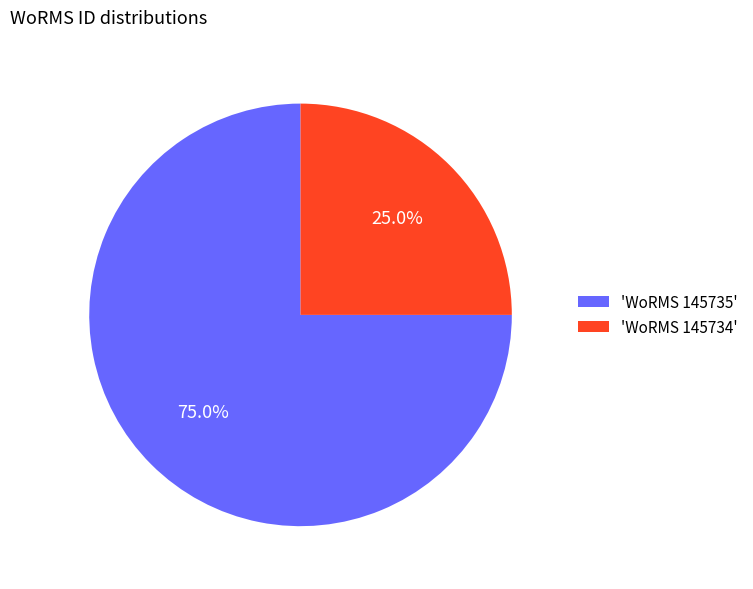

Which category has the smallest portion of the pie?

'WoRMS 145734'